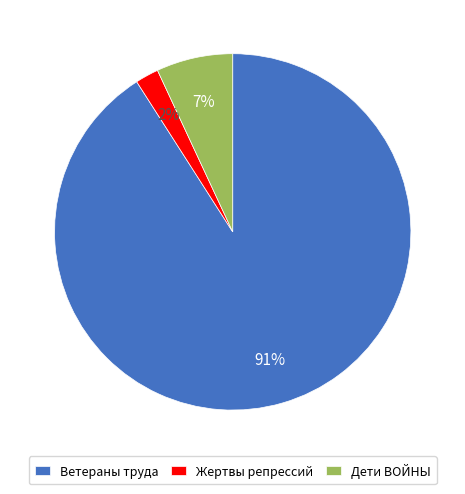

What is the largest slice in the pie chart?

Ветераны труда